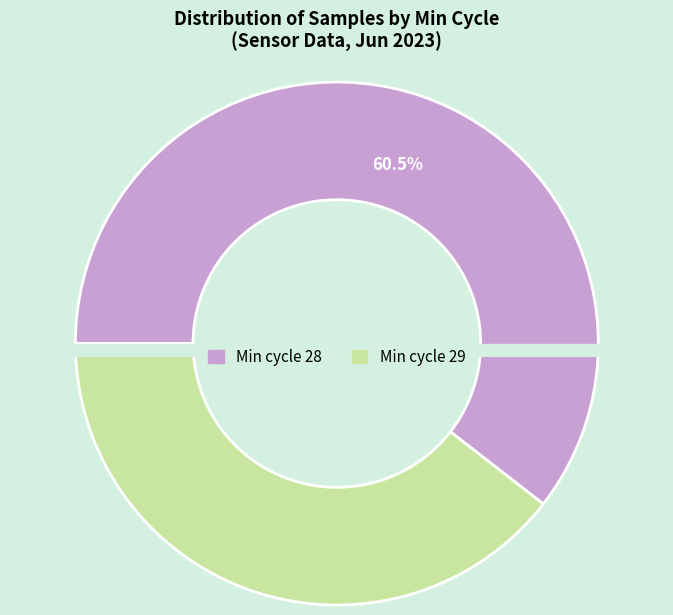

Is 29 the majority of the pie?

No